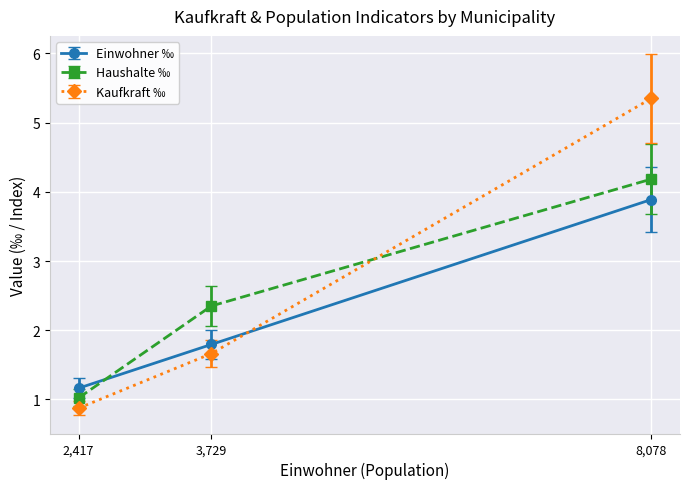

What is the value of the Einwohner ‰ point at the 1st from the left?

1.2